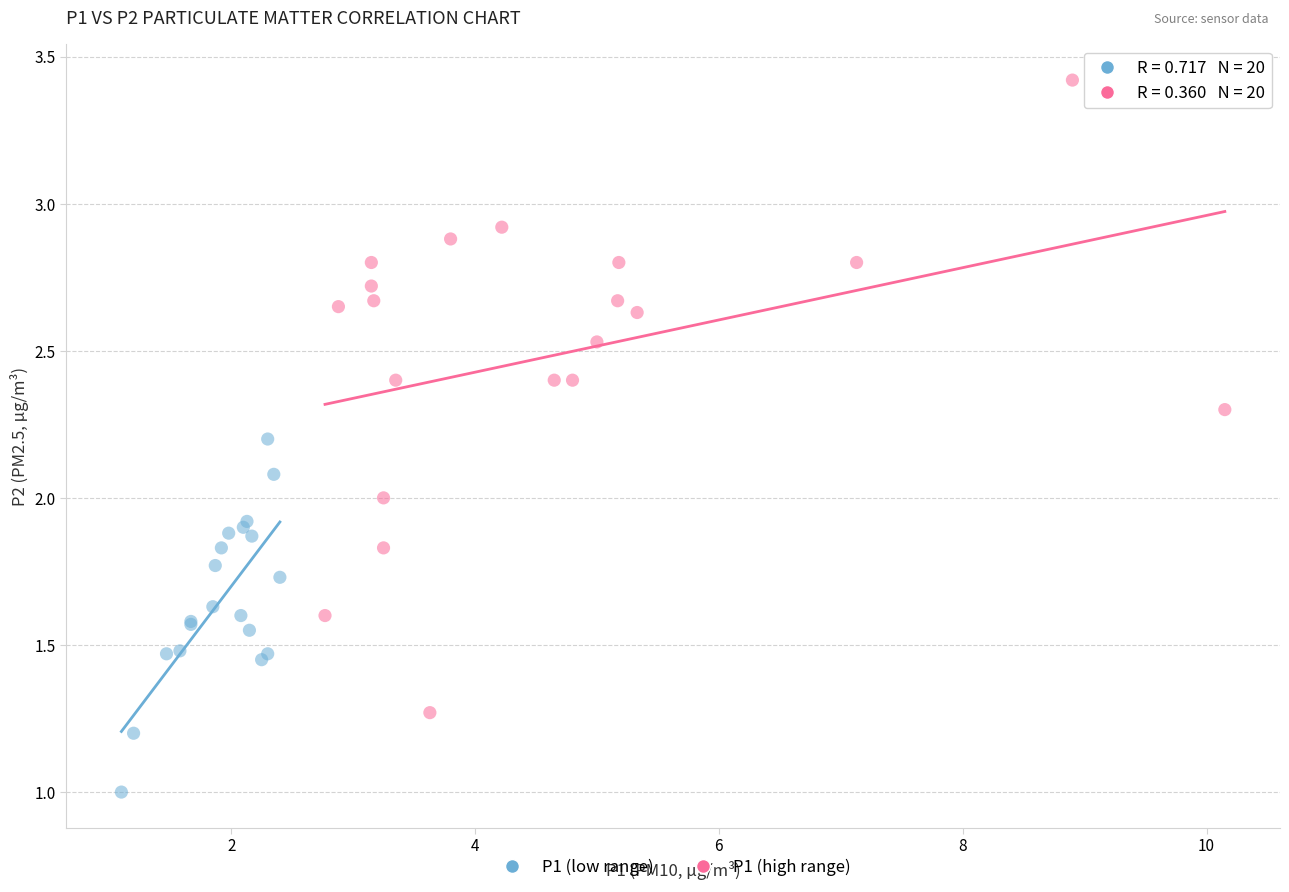

Which series reaches the maximum Y coordinate?

P1 (high range)